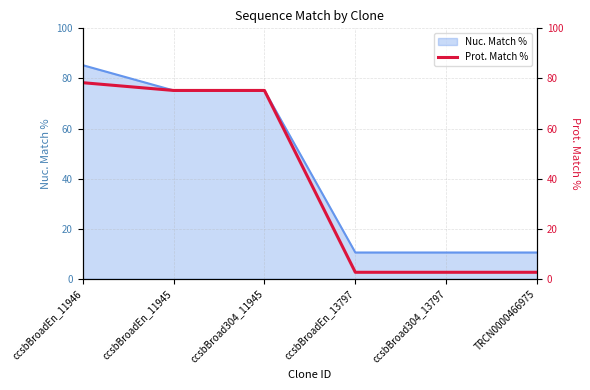

What is the smallest value displayed?

2.6